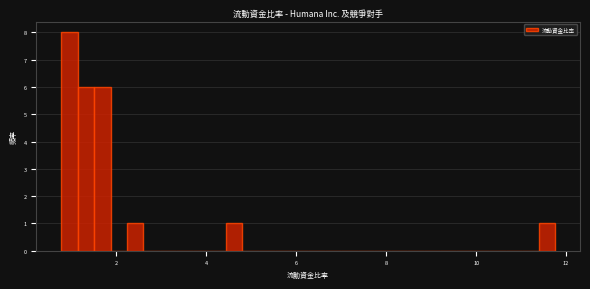

Read against the x-axis, roughly where is the centre of the tallest bar?

1.0